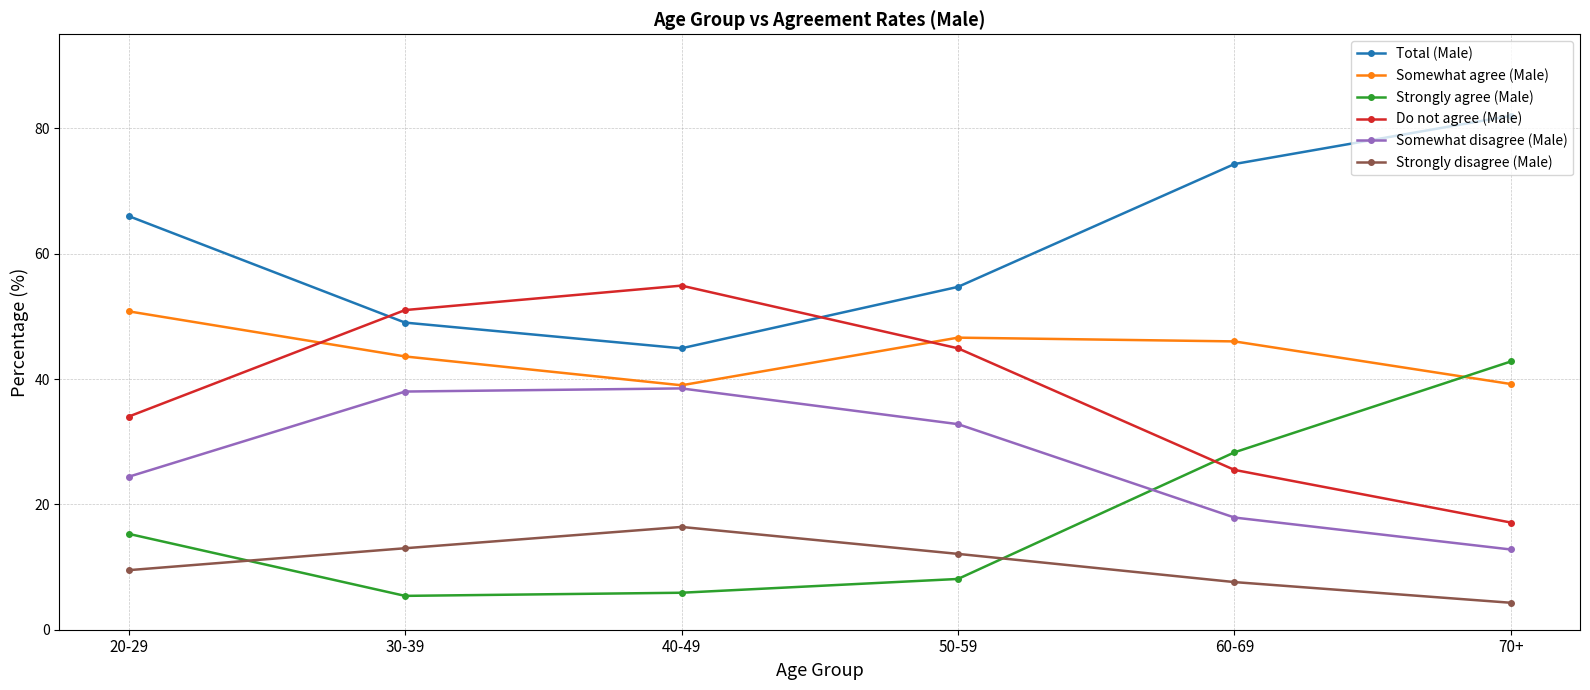

How many intersections are there between Strongly disagree (Male) and Strongly agree (Male)?

2